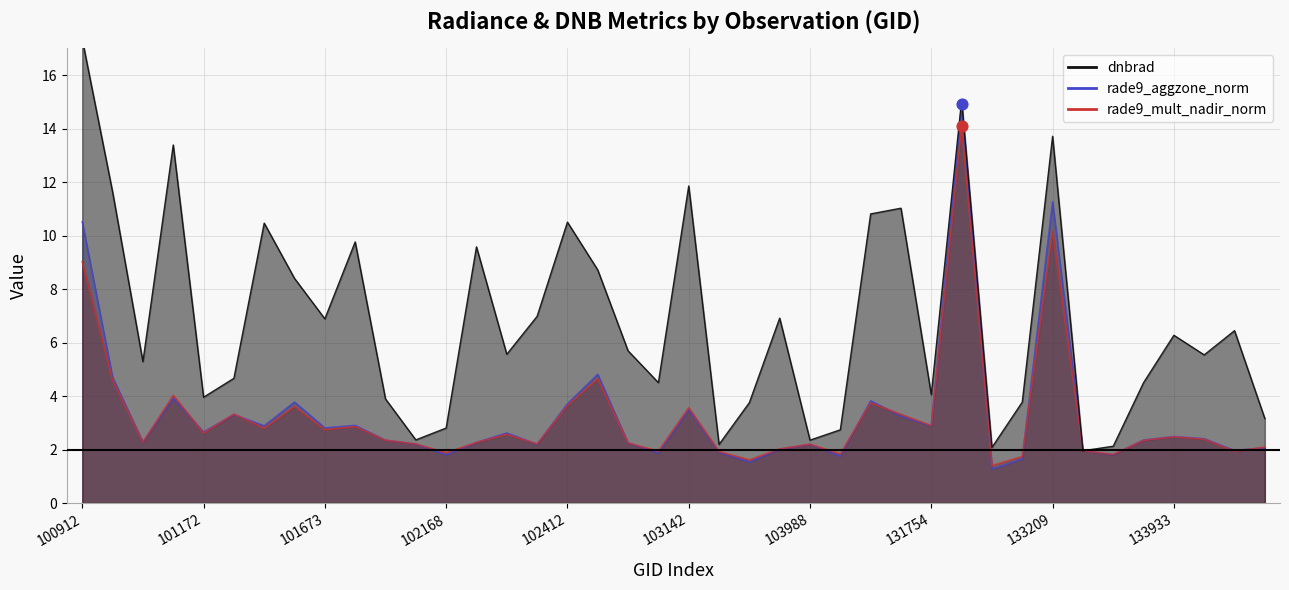

What are all the series names shown in the legend?

dnbrad, rade9_aggzone_norm, rade9_mult_nadir_norm